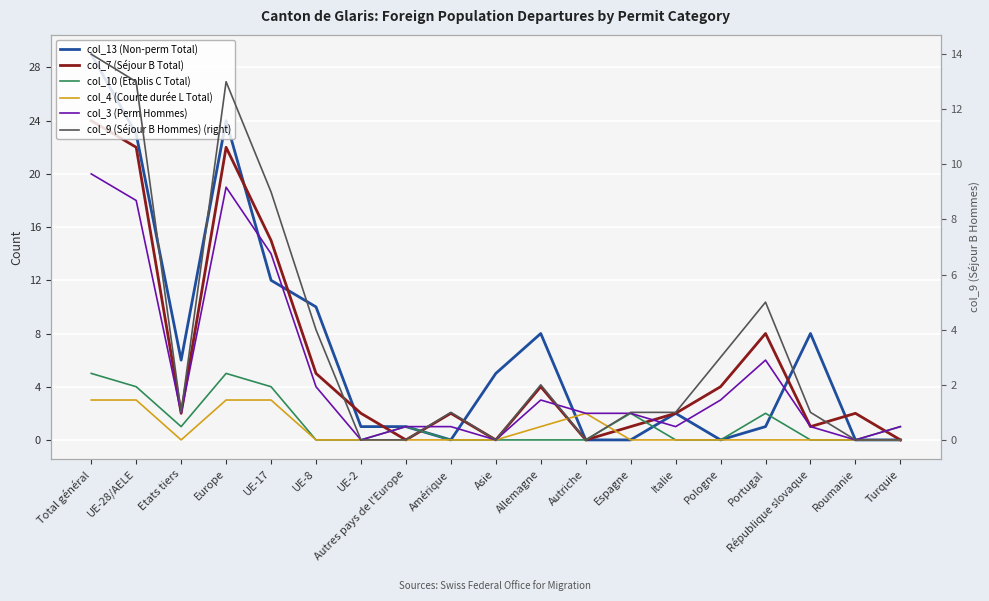

True or false: col_3 (Perm Hommes) and col_13 (Non-perm Total) cross at least once.

True